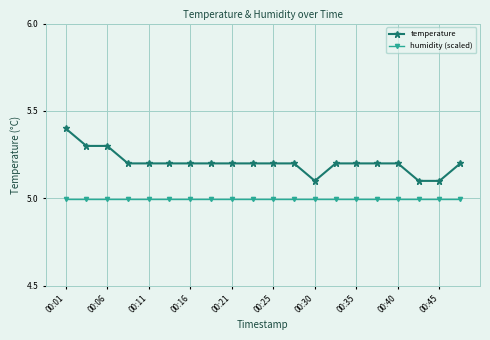

Which series has the widest spread of values?

temperature